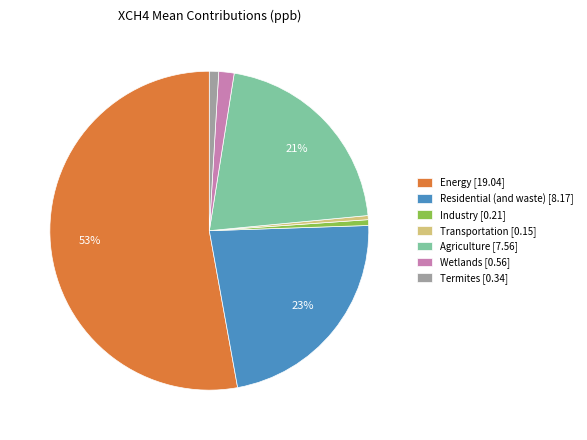

The Wetlands slice represents 13% of the pie. True or false?

False